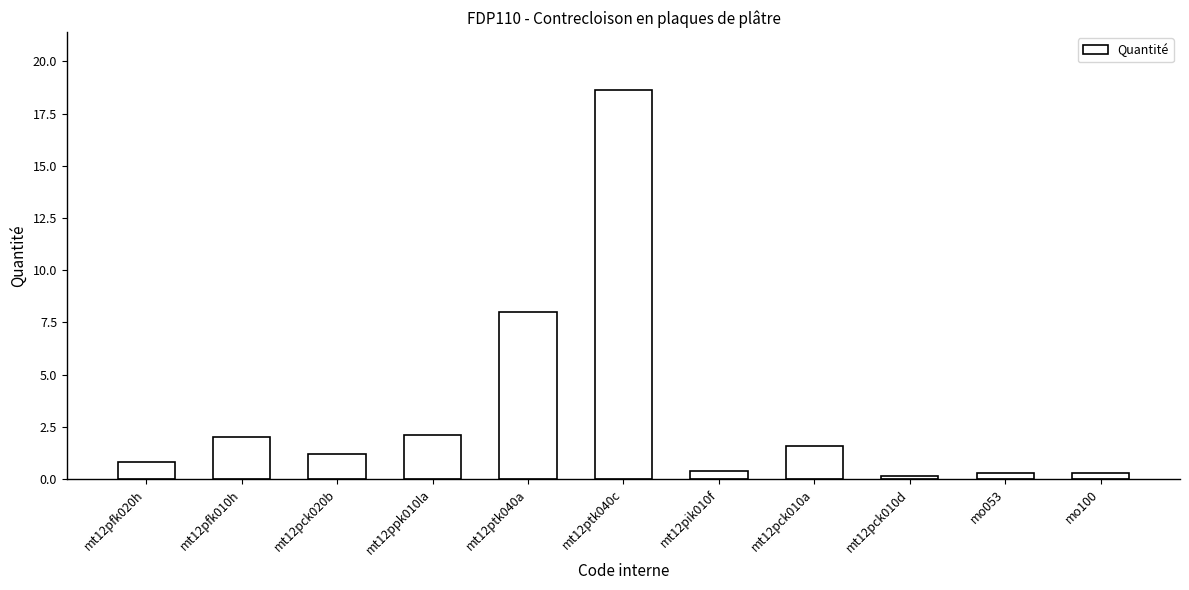

What position from the right is mt12ptk040a?

7